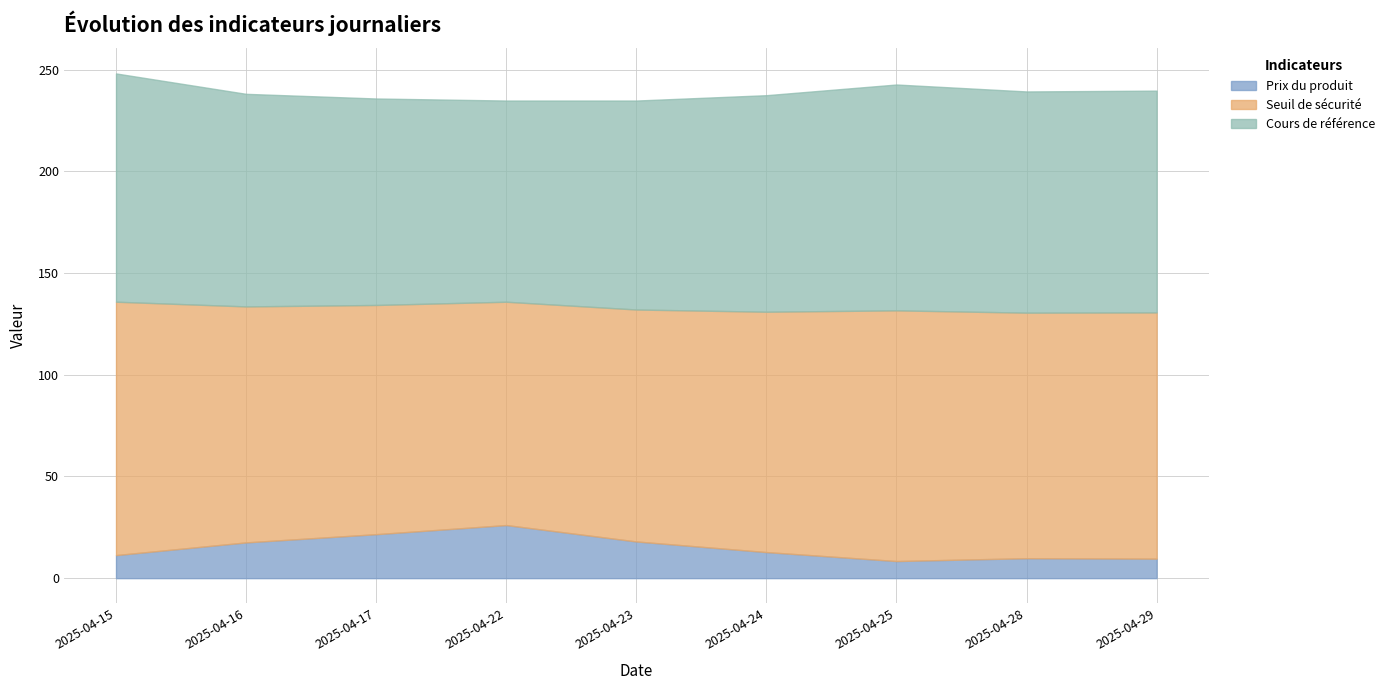

What is the highest value of the Prix du produit series?

26.1